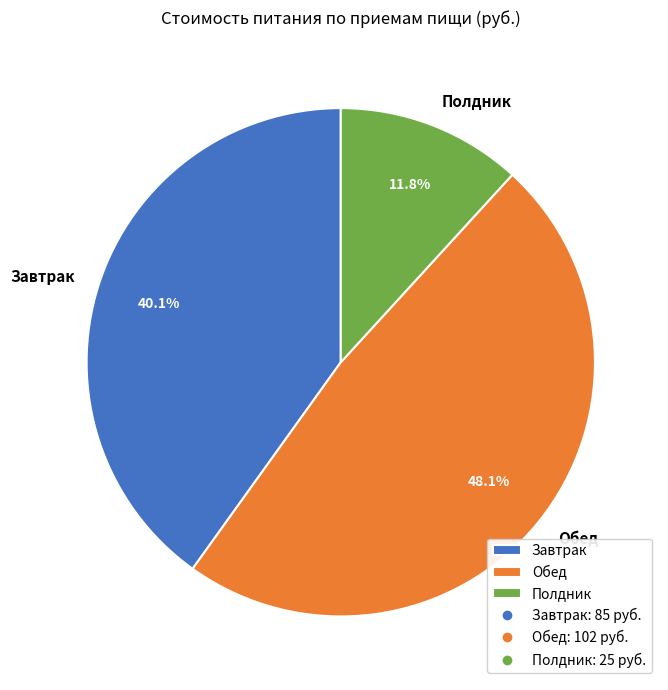

The Завтрак slice represents 40% of the pie. True or false?

True